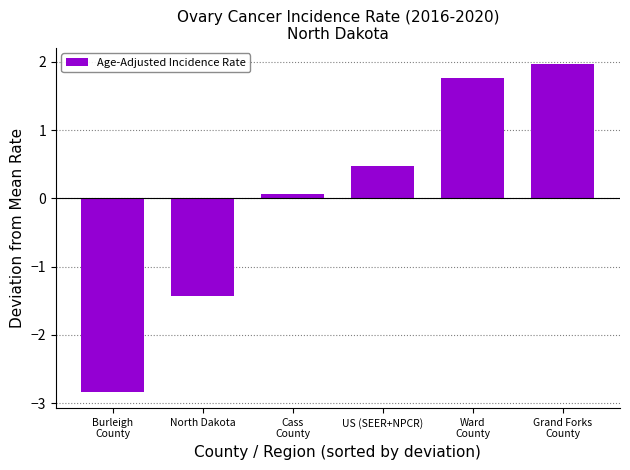

Which label corresponds to the largest value in the chart?

Grand Forks
County